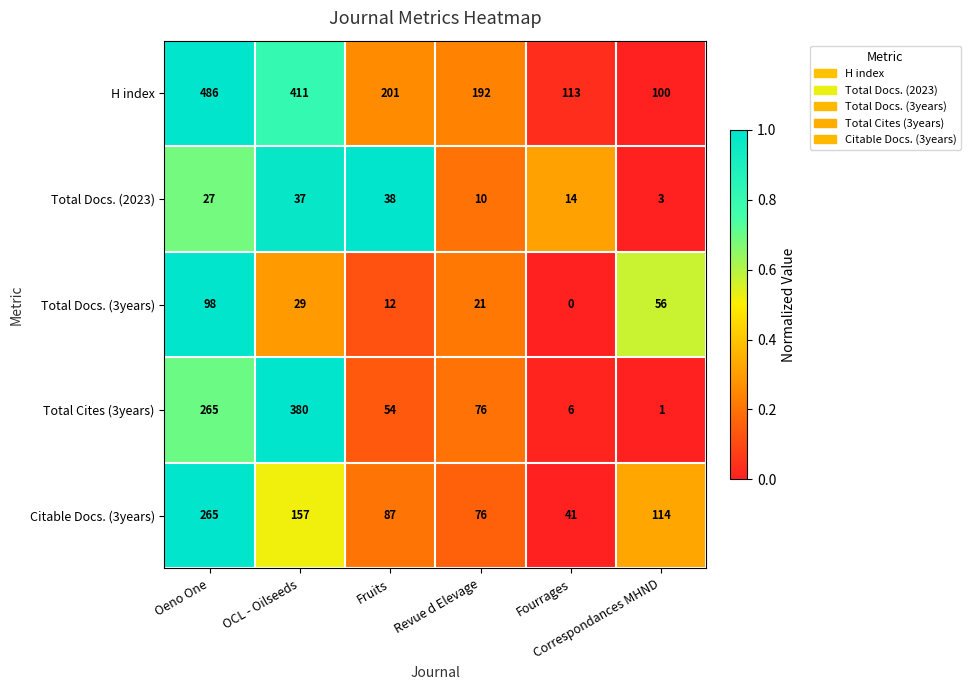

How many series are shown in this chart?

5